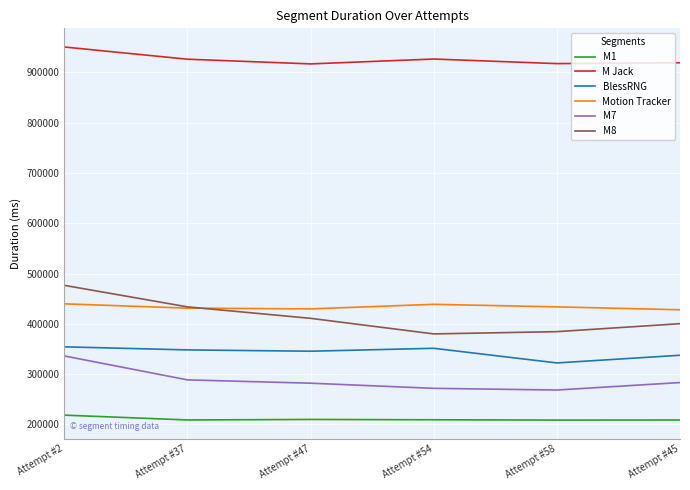

How many series are shown in this chart?

6